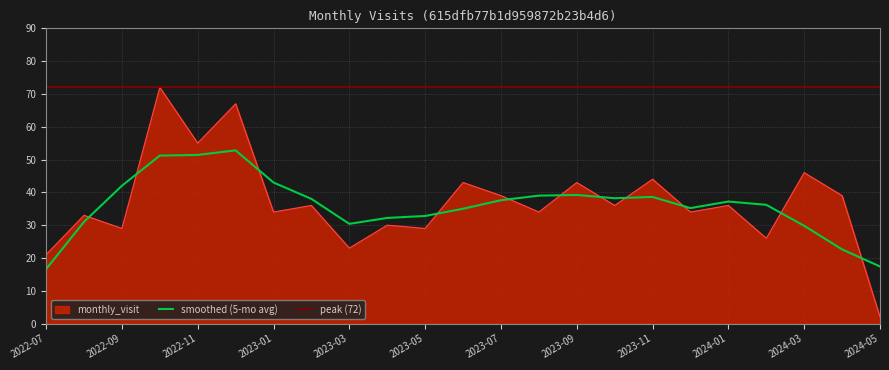

What value does the data have at 2023-08, to the nearest 10?

30